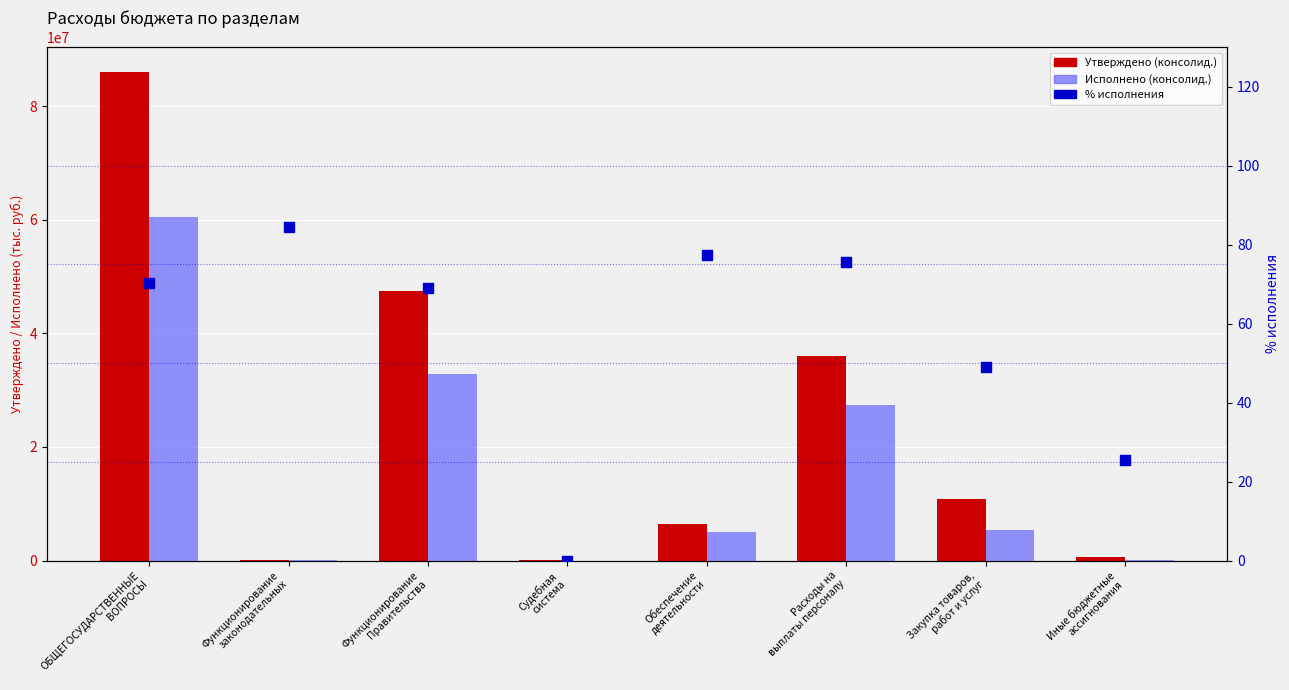

Which series contains the highest Y value?

Утверждено (консолид.)